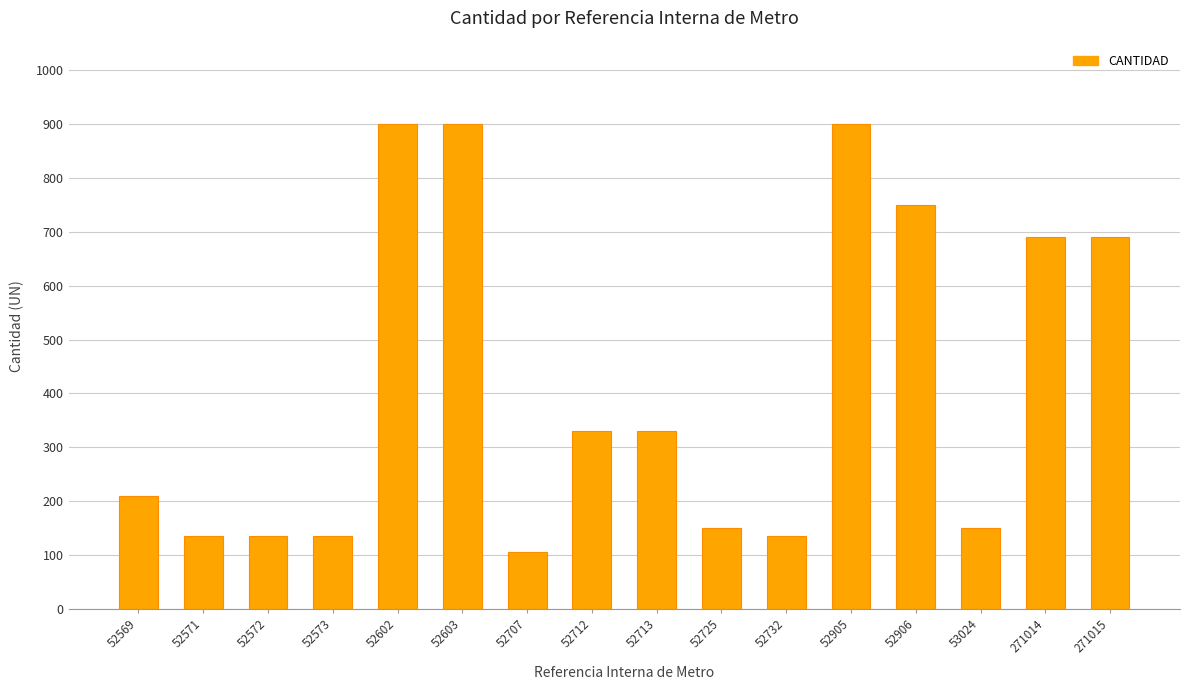

Reading right to left, transcribe all the data shown in this chart.

271015=690	271014=690	53024=150	52906=750	52905=900	52732=135	52725=150	52713=330	52712=330	52707=105	52603=900	52602=900	52573=135	52572=135	52571=135	52569=210